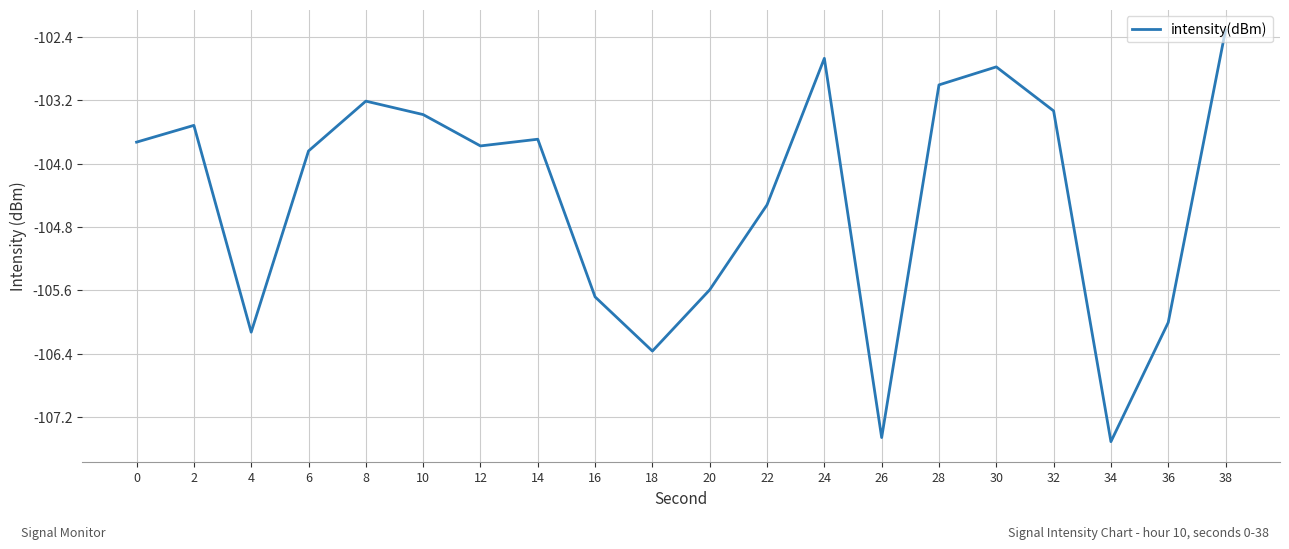

What is the approximate value at 14?

-103.7